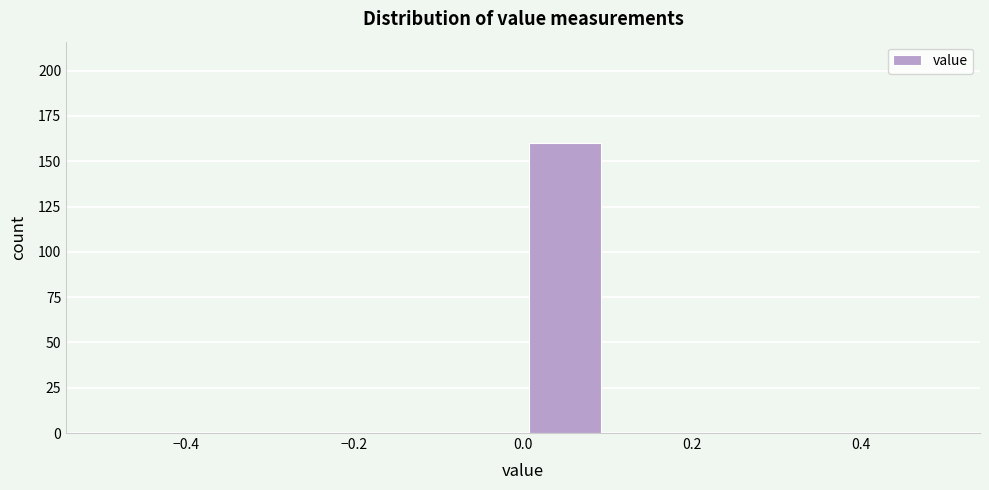

Reading left to right, transcribe this chart: for each bar, give the range it covers on the x-axis and its height. The values are not printed on the chart, so give them approximately, as read against the axis.

-0.5 to -0.4: 0
-0.4 to -0.3: 0
-0.3 to -0.2: 0
-0.2 to -0.1: 0
-0.1 to 0.0: 0
0.0 to 0.1: 160
0.1 to 0.2: 0
0.2 to 0.3: 0
0.3 to 0.4: 0
0.4 to 0.5: 0